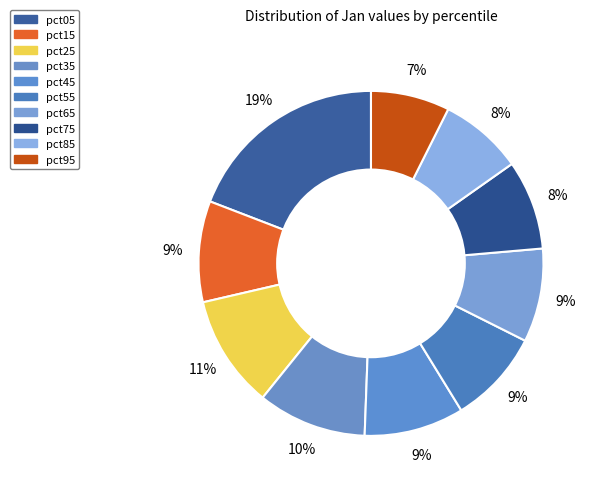

Count the number of slices in the pie.

10